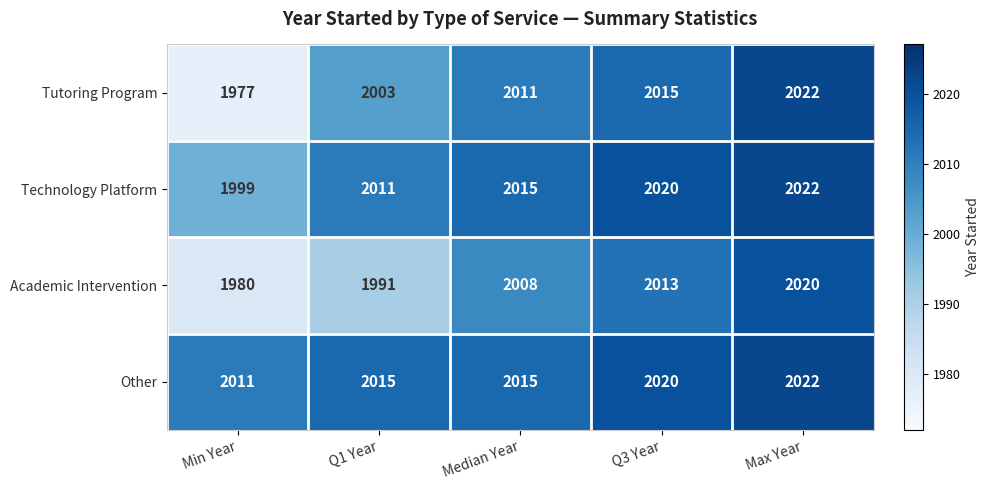

Read the Technology Platform value at Max Year.

2022